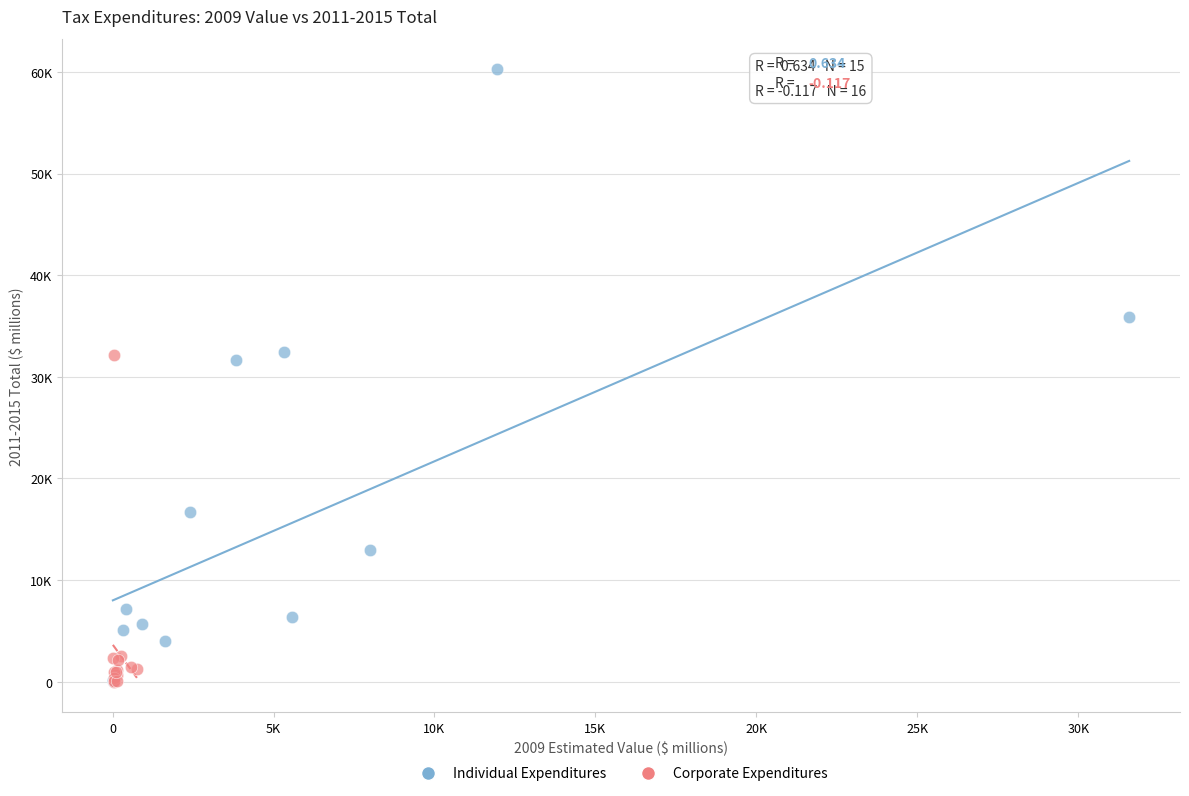

Which series contains the highest Y value?

Individual Expenditures